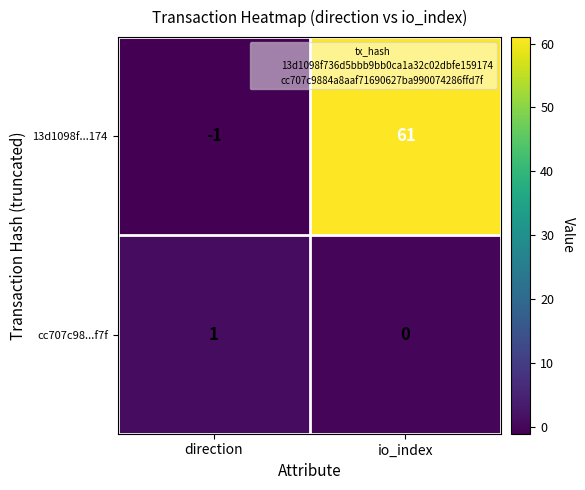

What is the difference between the 13d1098f...174 values at direction and io_index?

62